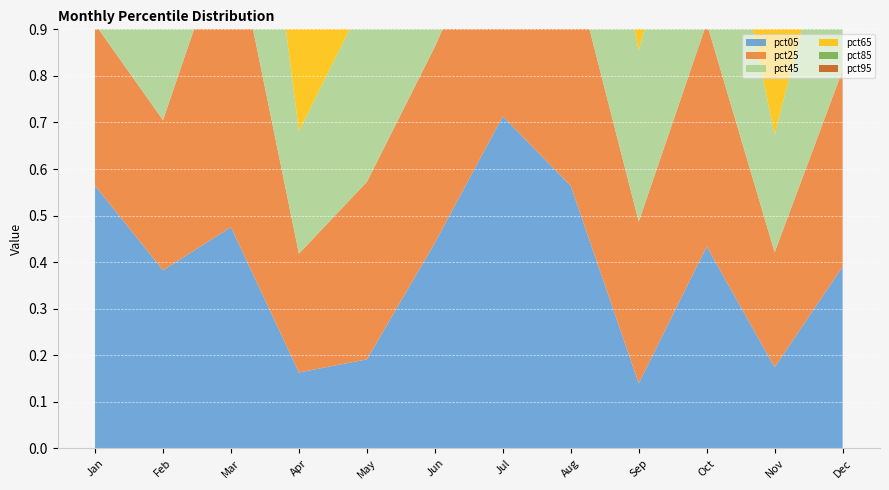

Reading left to right, extract all data points from this chart.

pct05: 0.6	0.4	0.5	0.2	0.2	0.4	0.7	0.6	0.1	0.4	0.2	0.4
pct25: 0.3	0.3	0.7	0.3	0.4	0.4	0.5	0.5	0.3	0.5	0.2	0.4
pct45: 0.4	0.3	0.7	0.3	0.4	0.4	0.5	0.5	0.4	0.5	0.3	0.4
pct65: 0.4	0.3	0.7	0.3	0.4	0.4	0.5	0.5	0.4	0.5	0.3	0.4
pct85: 0.4	0.3	0.7	0.2	0.4	0.4	0.5	0.5	0.4	0.4	0.3	0.4
pct95: 0.2	0.4	0.6	0.3	0.5	0.5	0.4	0.6	0.3	0.4	0.3	0.5